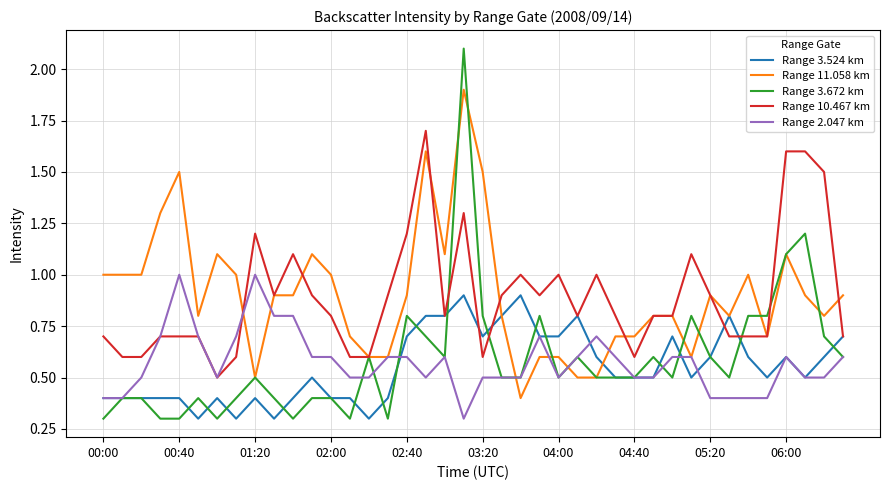

What is the minimum value shown in the chart?

0.3